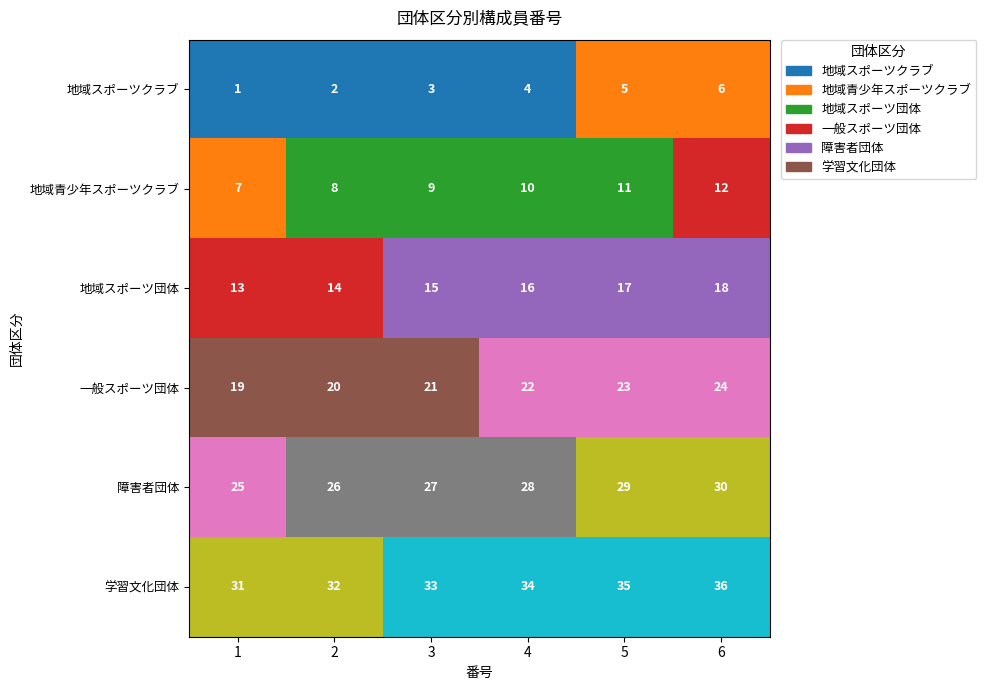

Rank the series by their maximum value, from highest to lowest.

学習文化団体, 障害者団体, 一般スポーツ団体, 地域スポーツ団体, 地域青少年スポーツクラブ, 地域スポーツクラブ